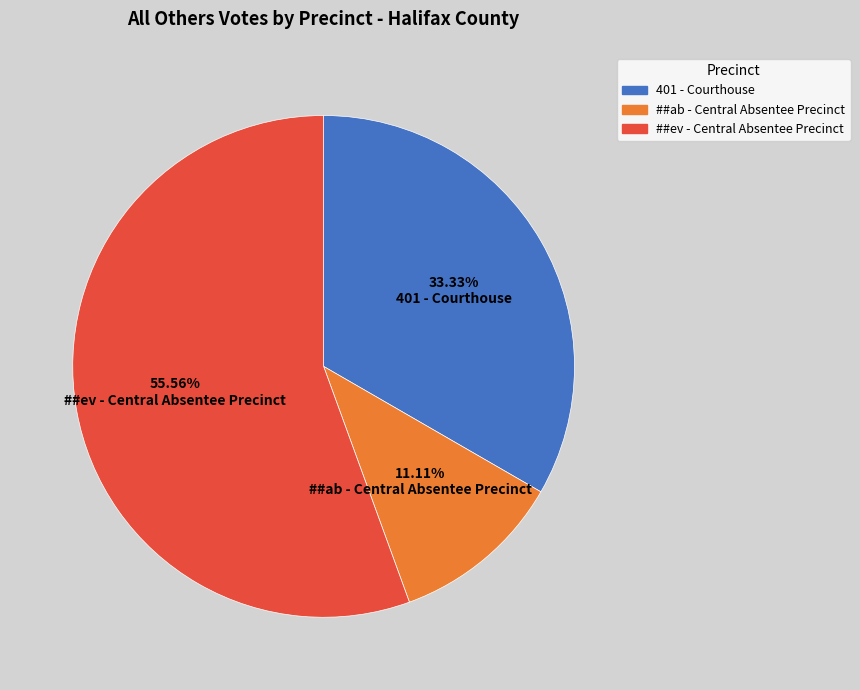

True or false: ##ab - Central Absentee Precinct accounts for 1% of the total.

False